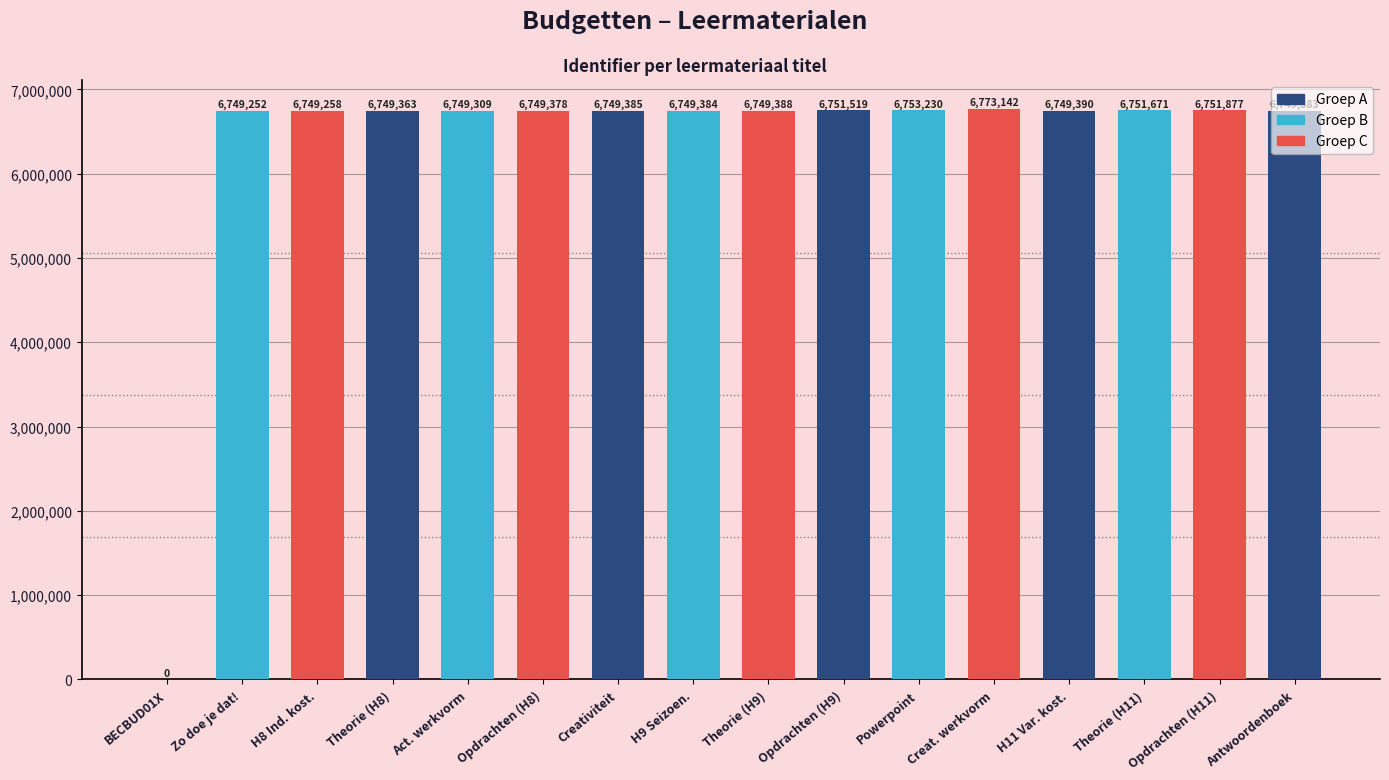

Rank the categories by value from highest to lowest.

Creatieve werkvorm, Powerpoint, Opdrachten (H11), Theorie (H11), Opdrachten (H9), H11 Variabele kostencalculatie, Theorie (H9), Creativiteit, H9 Seizoencorrectie, Antwoordenboek, Opdrachten (H8), Theorie (H8), Activerende werkvorm, H8 Indirecte kostencalculatie, Budgetten: Zo doe je dat!, Budgetten BECBUD01X